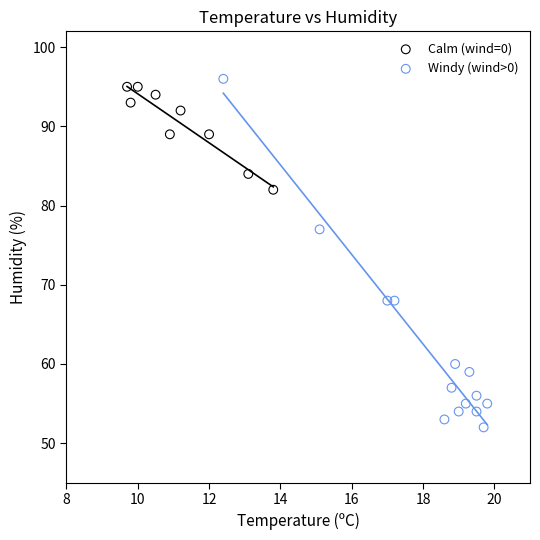

Which series has the widest spread of Y values?

Windy (wind>0)